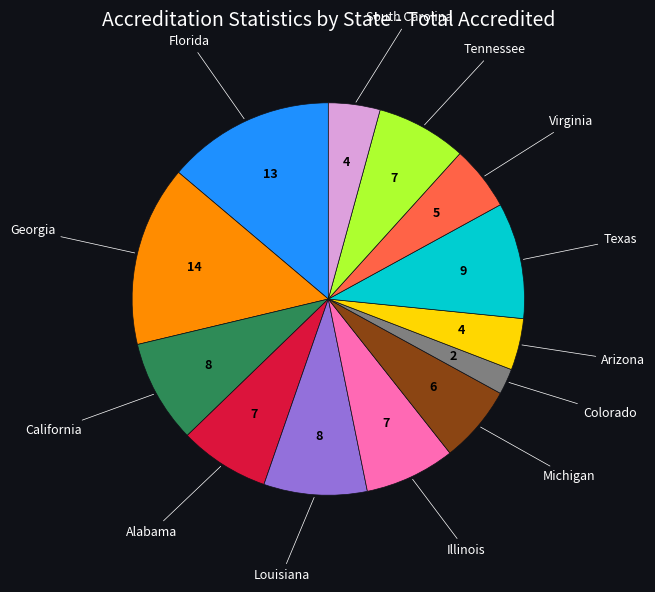

Does any single category account for the majority?

No